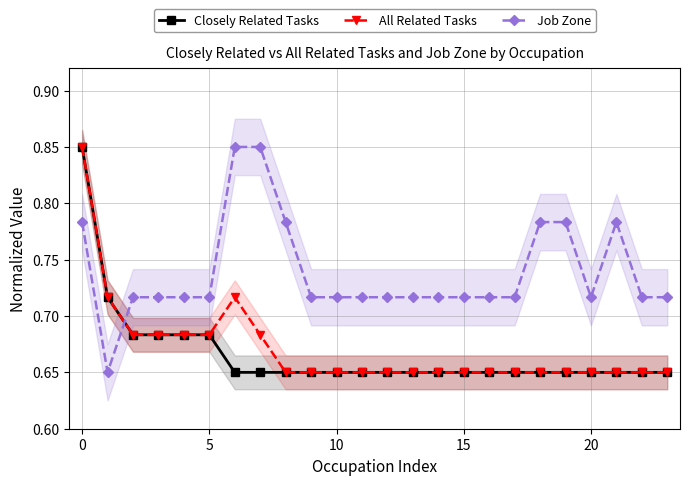

Which series has the largest total across all categories?

Job Zone